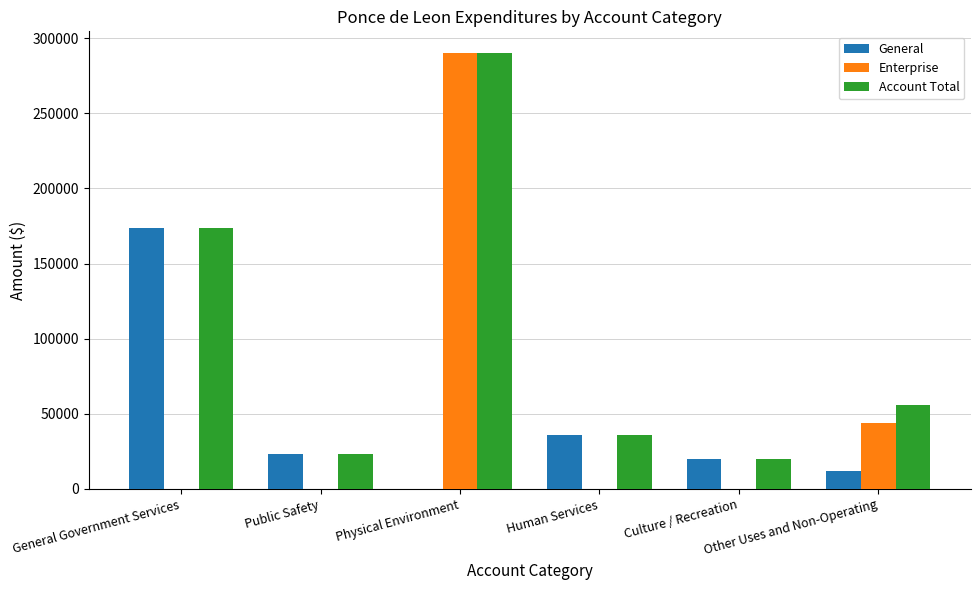

The value of Enterprise at Physical Environment is 290111. True or false?

True